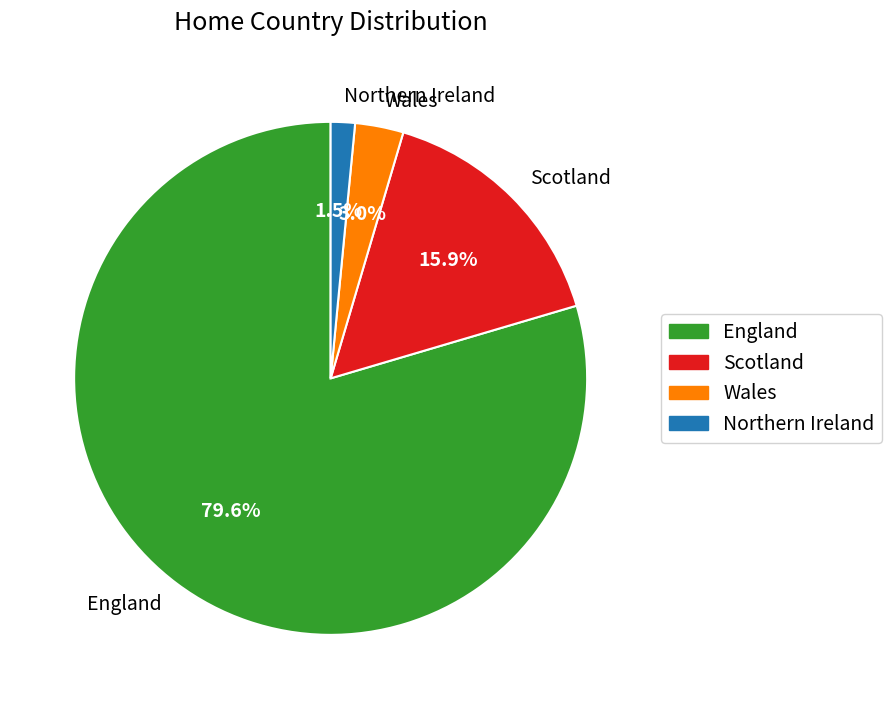

What percentage is NOT represented by Northern Ireland?

98.5%